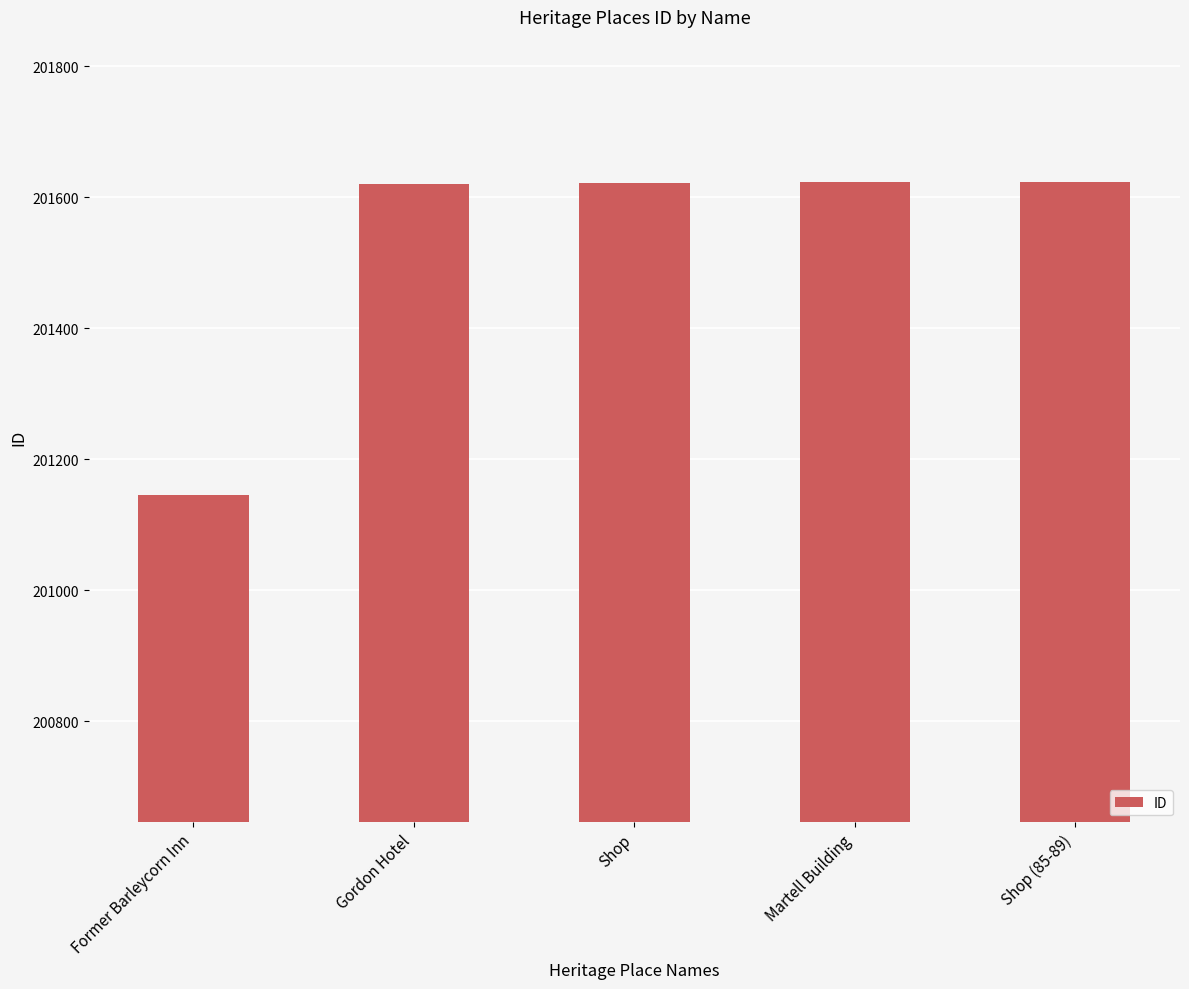

How many bars are there in total?

5